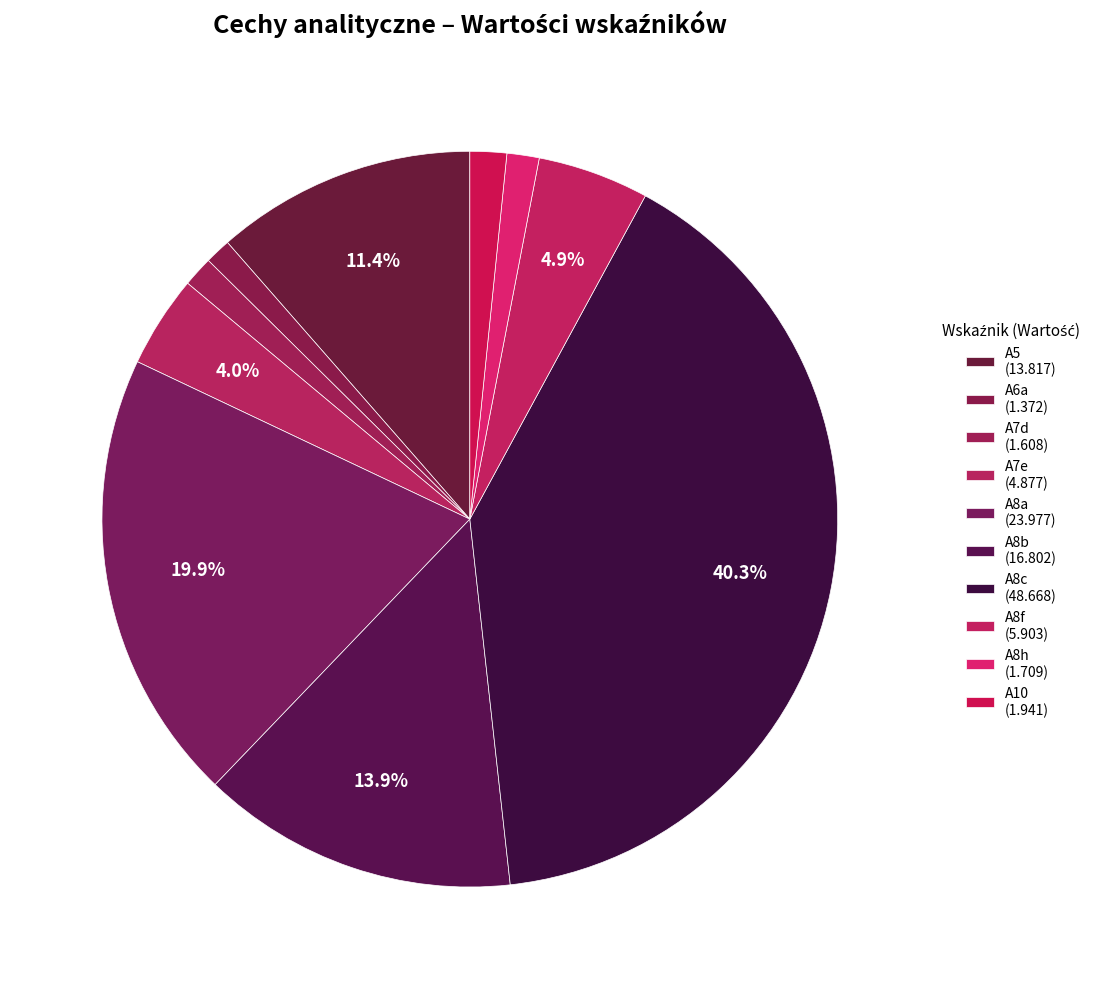

To the nearest percent, what is the difference between the largest and smallest slice percentages?

39%